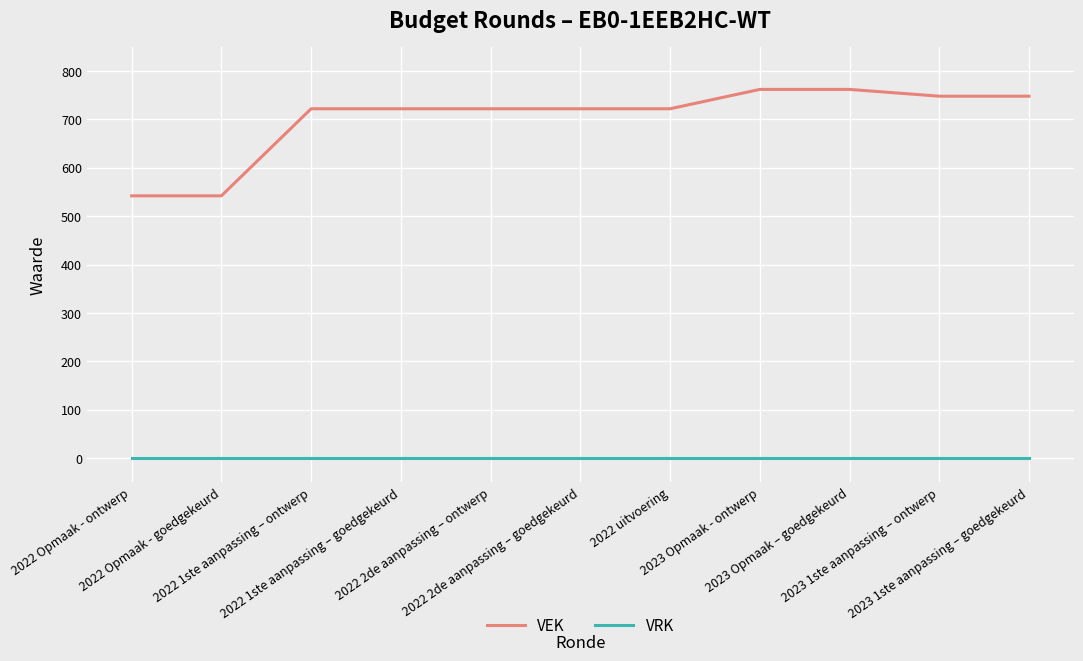

Which series has the largest total across all categories?

VEK